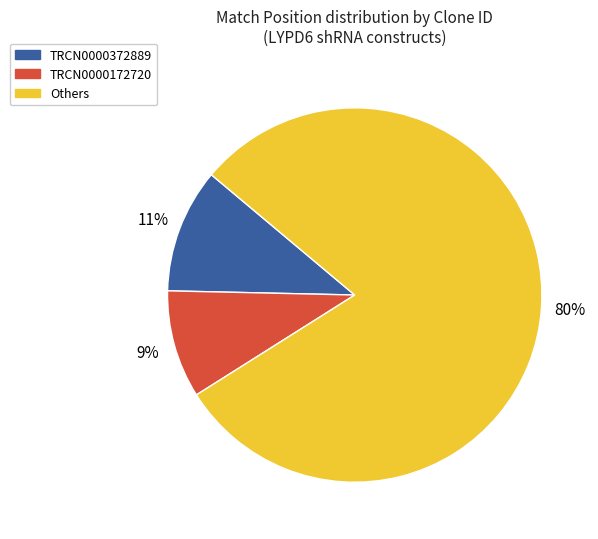

To the nearest percent, what is the difference between the largest and smallest slice percentages?

71%